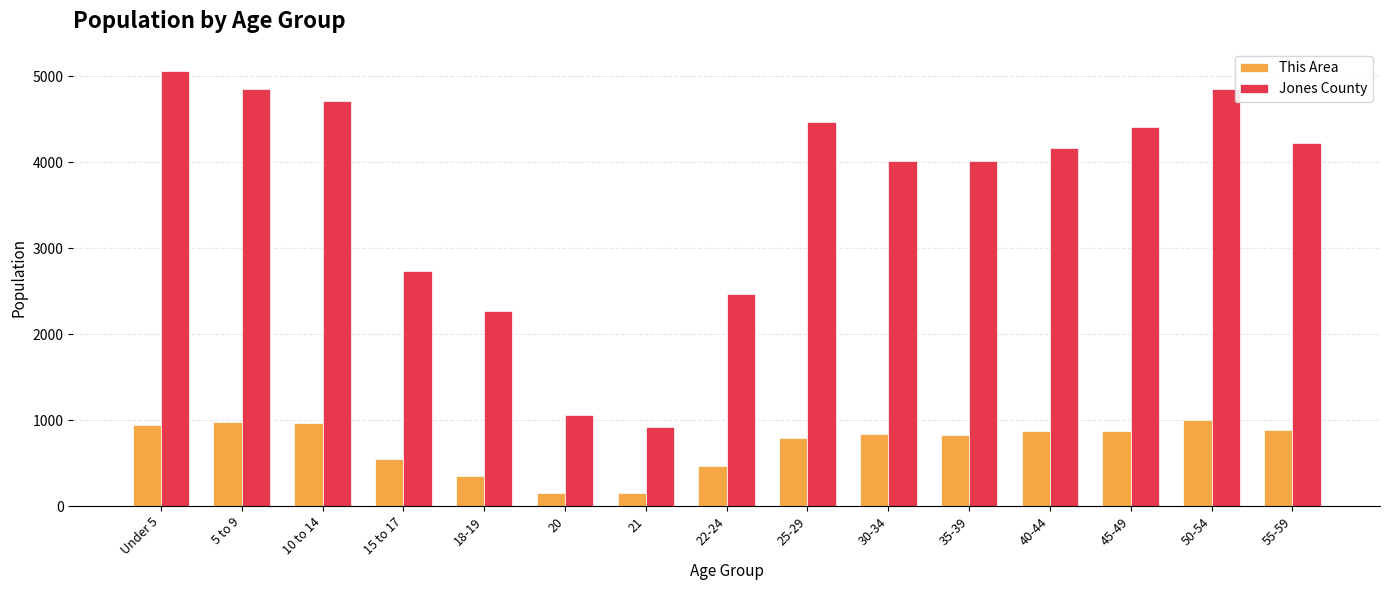

List the series in order of their peak value, lowest first.

This Area, Jones County